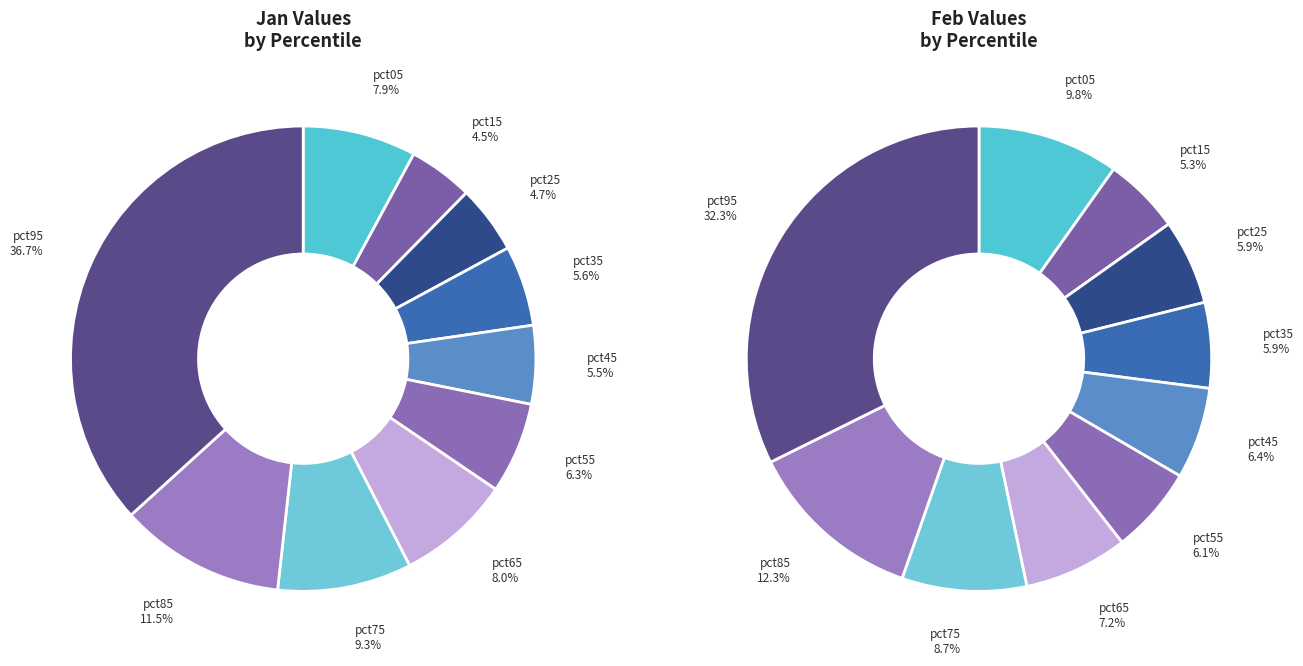

Does jan_values account for over 50% of the chart?

No